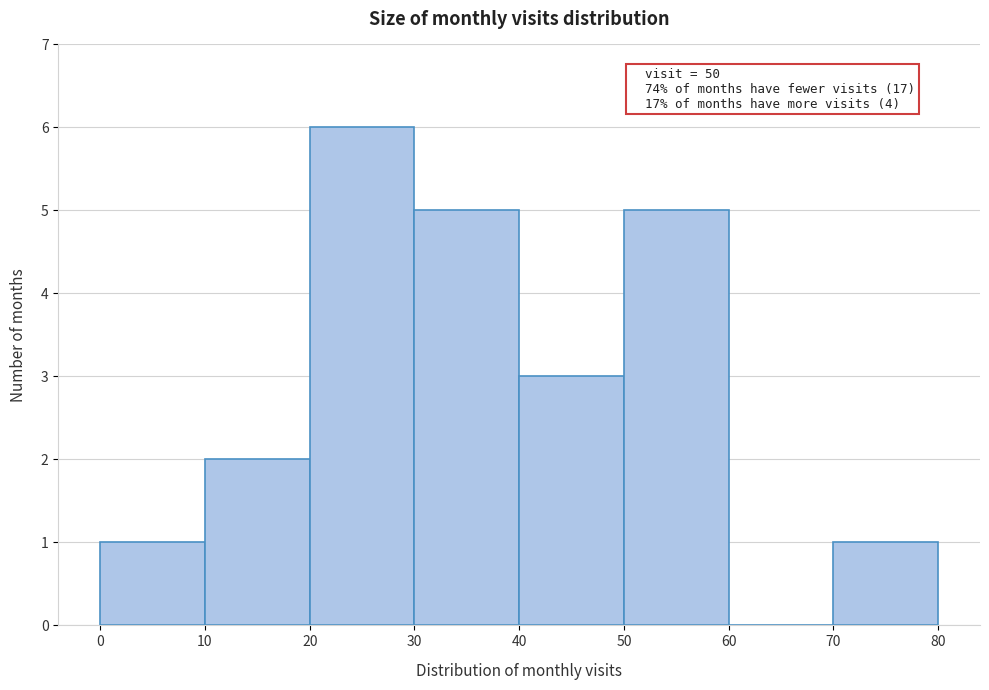

Over which range of the x-axis is the bar tallest?

20 to 30